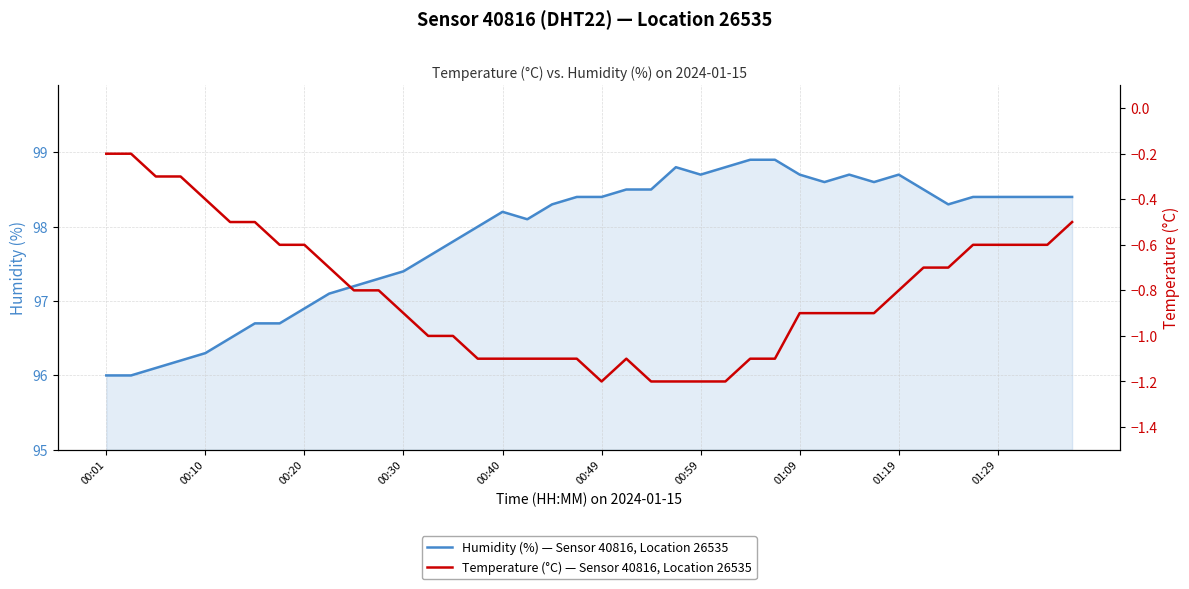

True or false: Humidity (%) — Sensor 40816, Location 26535 and Temperature (°C) — Sensor 40816, Location 26535 intersect in this chart.

False